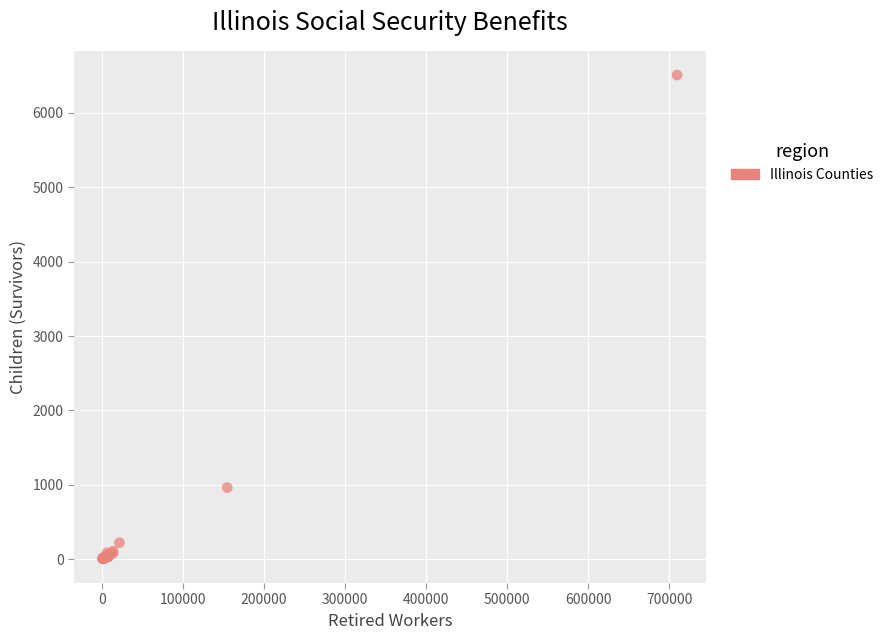

What Y value in the scatter plot is closest to 3256?

964